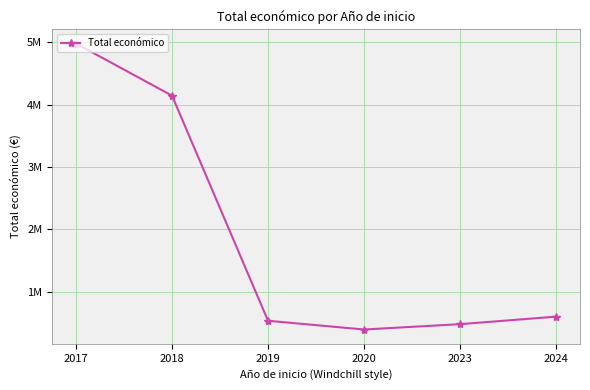

Is this an area chart (filled region under the line)?

No